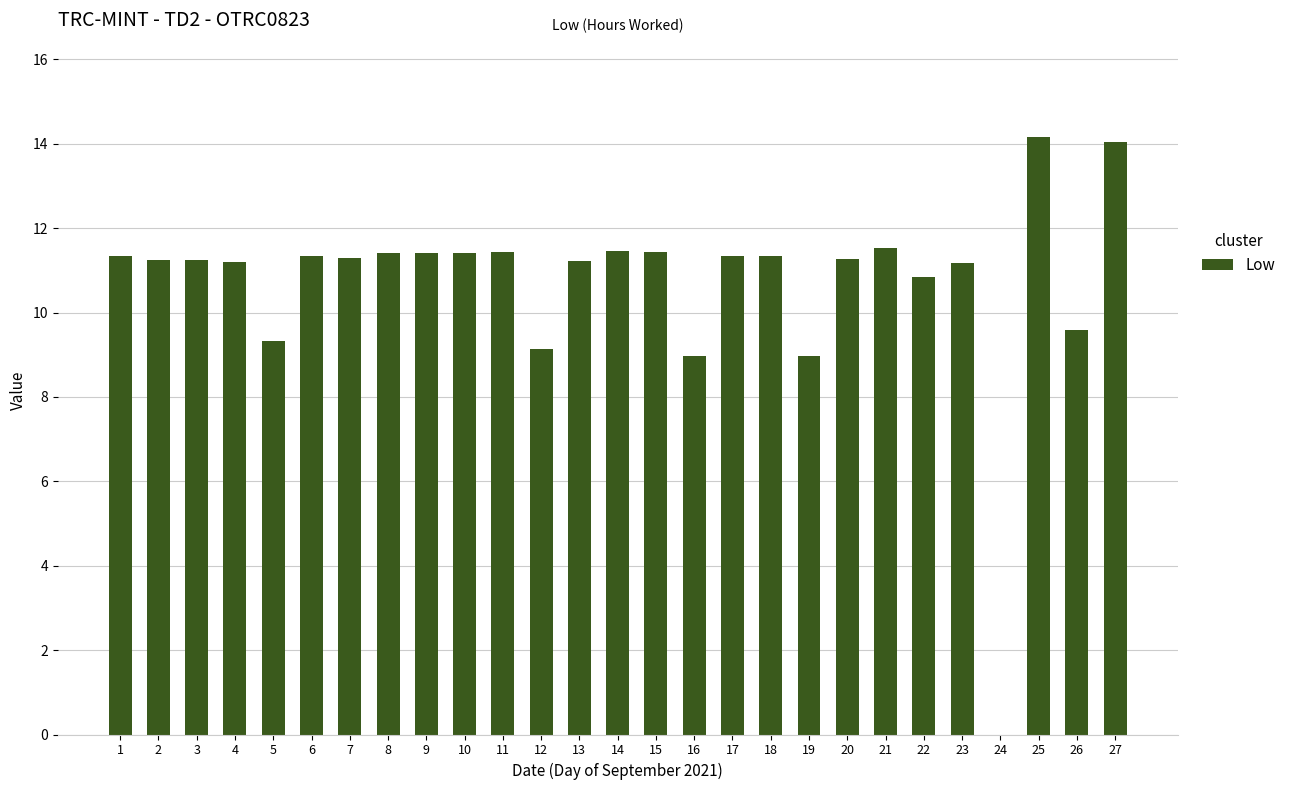

Are the bars horizontal?

No